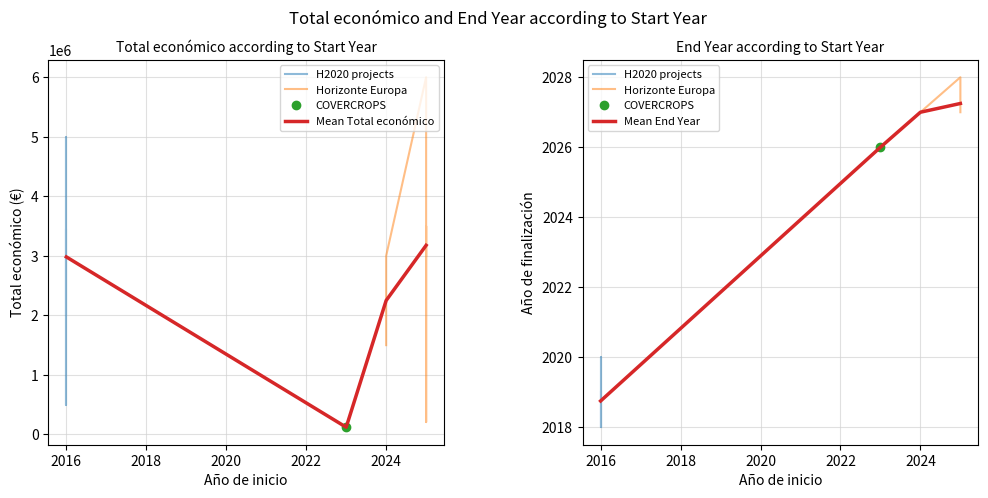

Reading left to right, extract all data points from this chart.

Total económico: 1997731	4997660	499533	3428767	1498925	2999195	6000000	206641	3499019	2998444	120000
Año de finalización: 2018	2020	2018	2019	2027	2027	2028	2027	2027	2027	2026